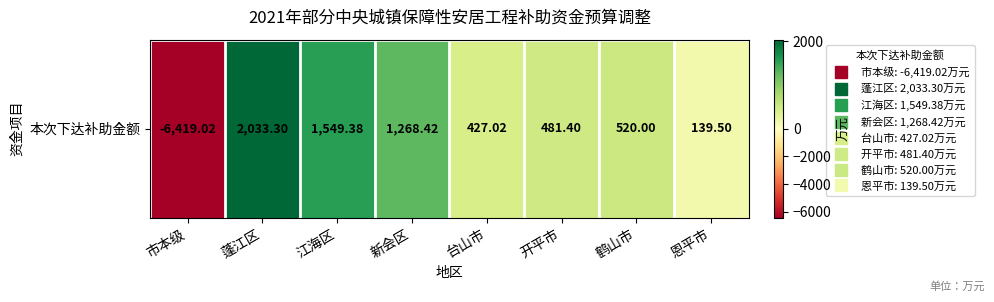

Reading left to right, what are all the values shown in this chart?

市本级=-6419.0	蓬江区=2033.3	江海区=1549.4	新会区=1268.4	台山市=427.0	开平市=481.4	鹤山市=520.0	恩平市=139.5